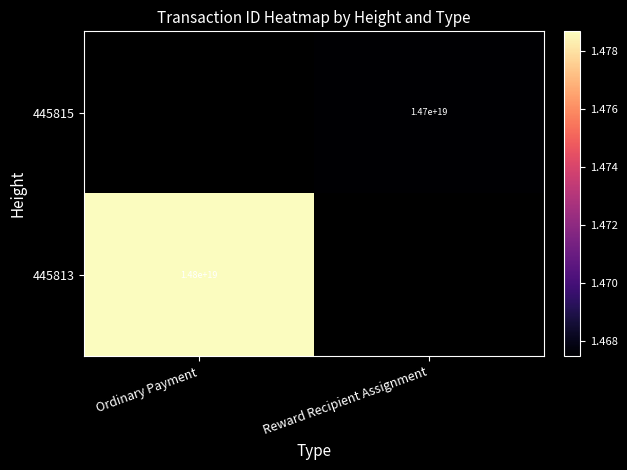

The value of 445813 at Ordinary Payment is 24331160224331948032. True or false?

False